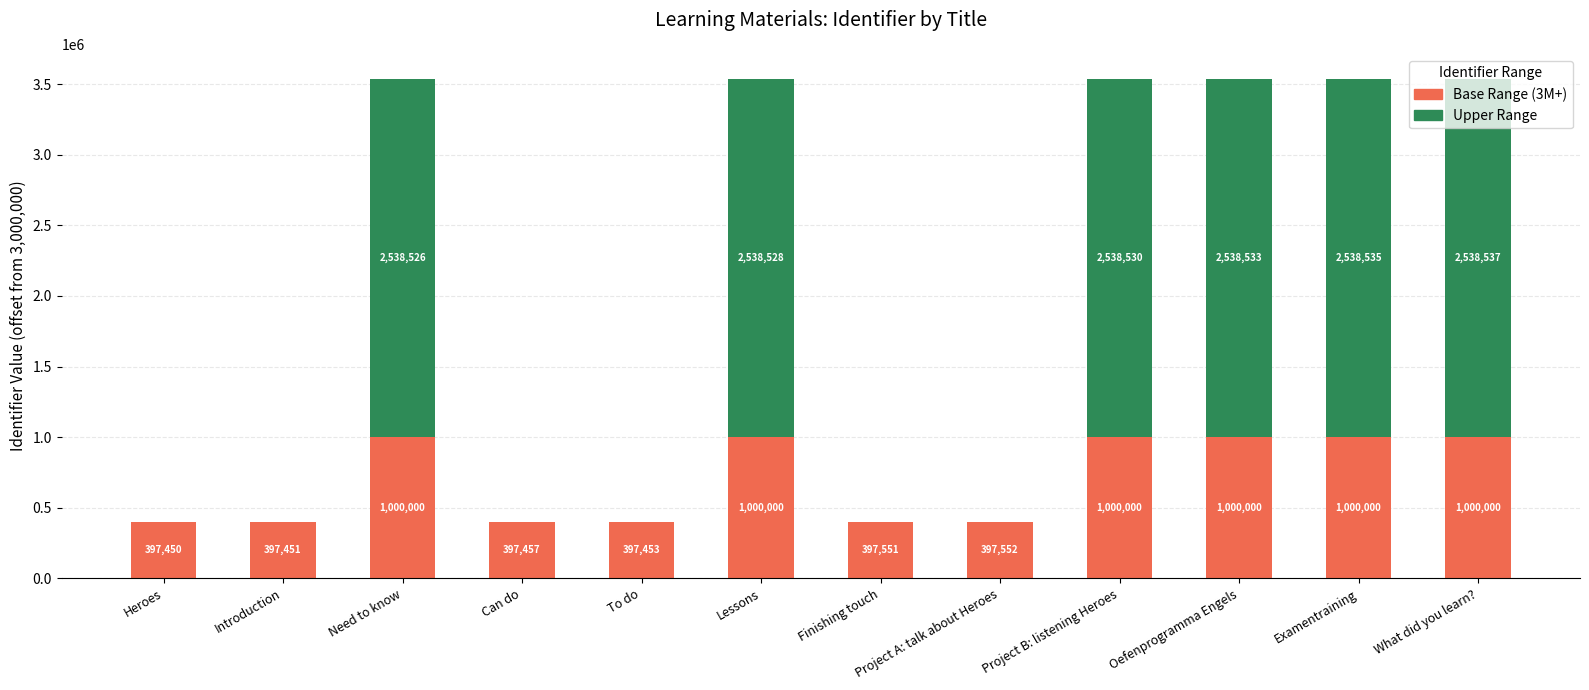

Are the bars grouped side by side (vs. stacked)?

No